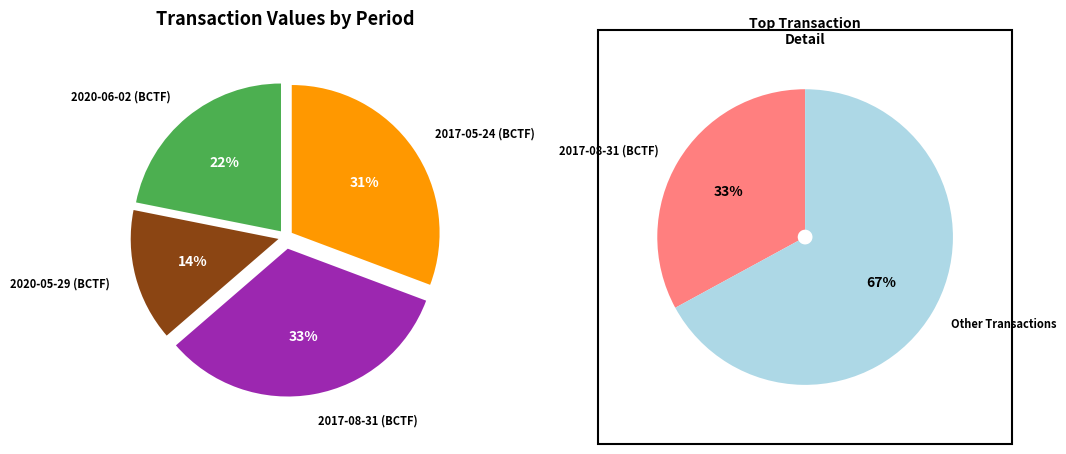

Which has a higher value, 2017-08-31 (BCTF) or 2020-05-29 (BCTF)?

2017-08-31 (BCTF)